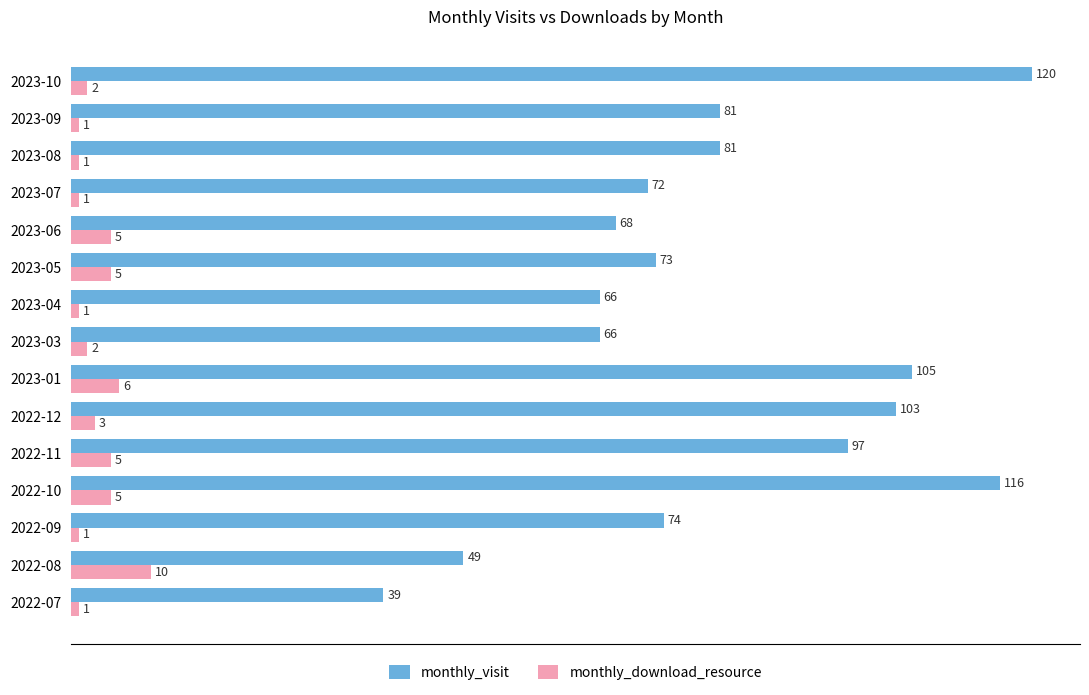

Which series has the largest total across all categories?

monthly_visit